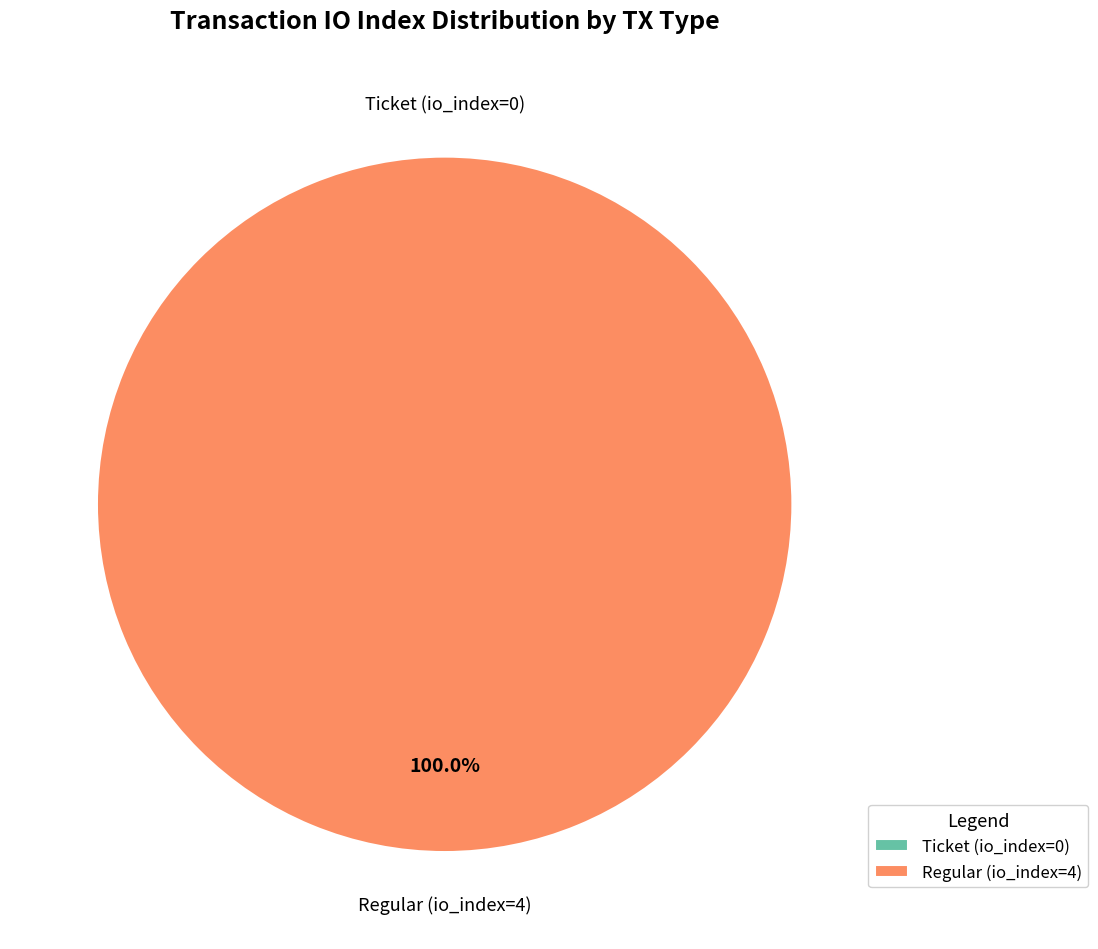

True or false: Ticket (io_index=0) accounts for 5% of the total.

False